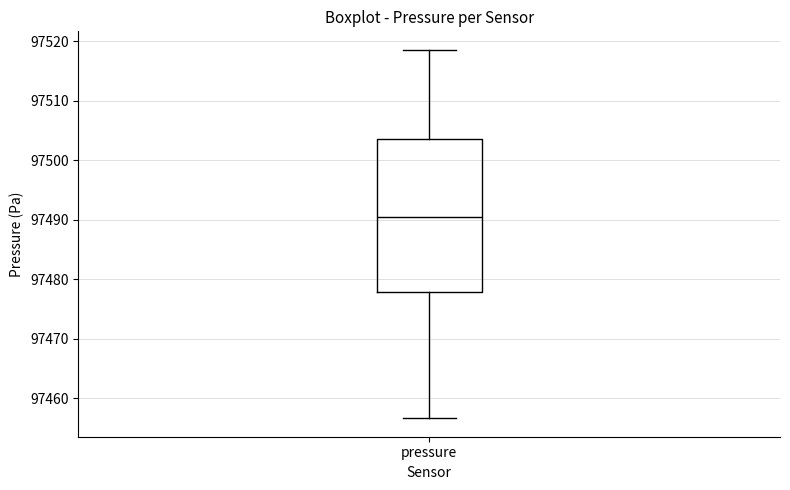

Where does the upper whisker of the box for pressure end on the y-axis? The values are not printed on the chart, so give them approximately, as read against the axis.

97519